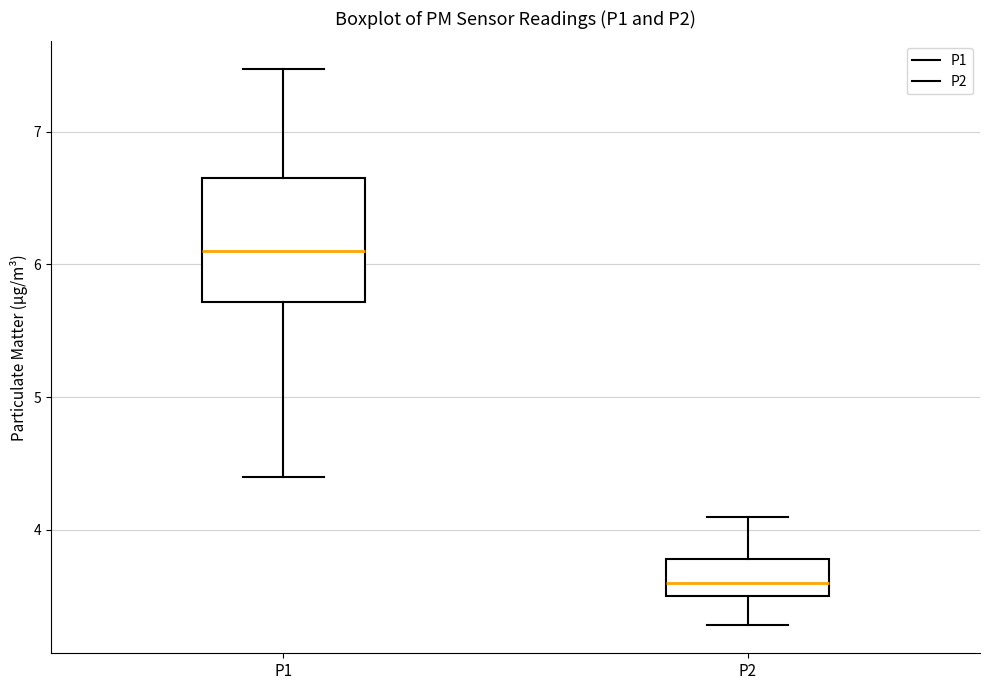

Comparing the boxes themselves (not the whiskers), which one is the tallest?

P1